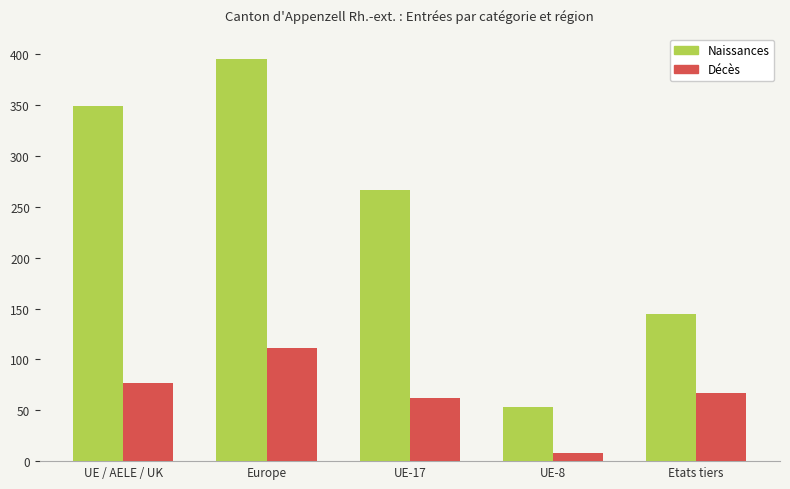

The value of Naissances at Europe is 681. True or false?

False